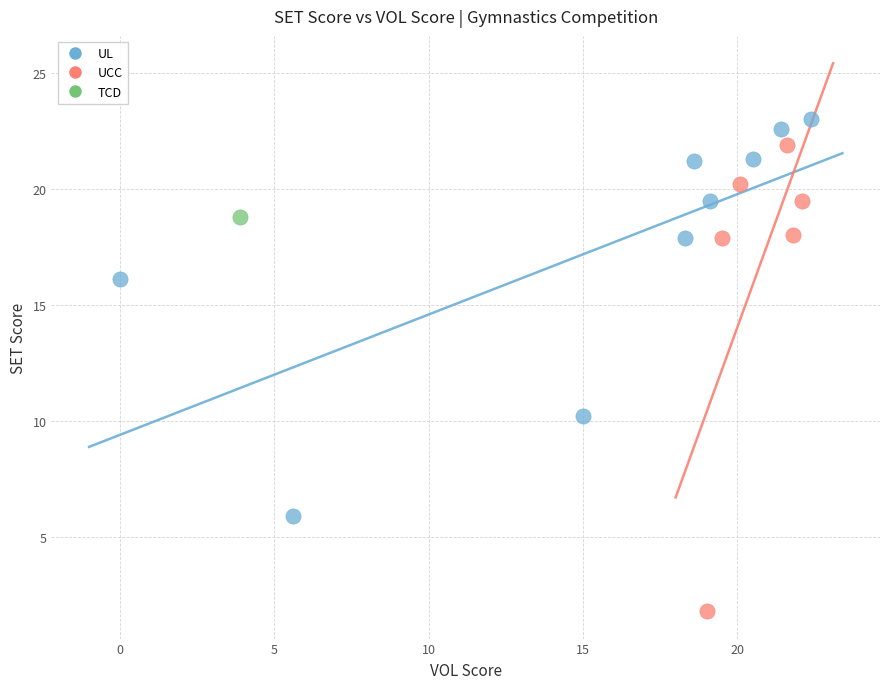

What are all the series names shown in the legend?

UL, UCC, TCD